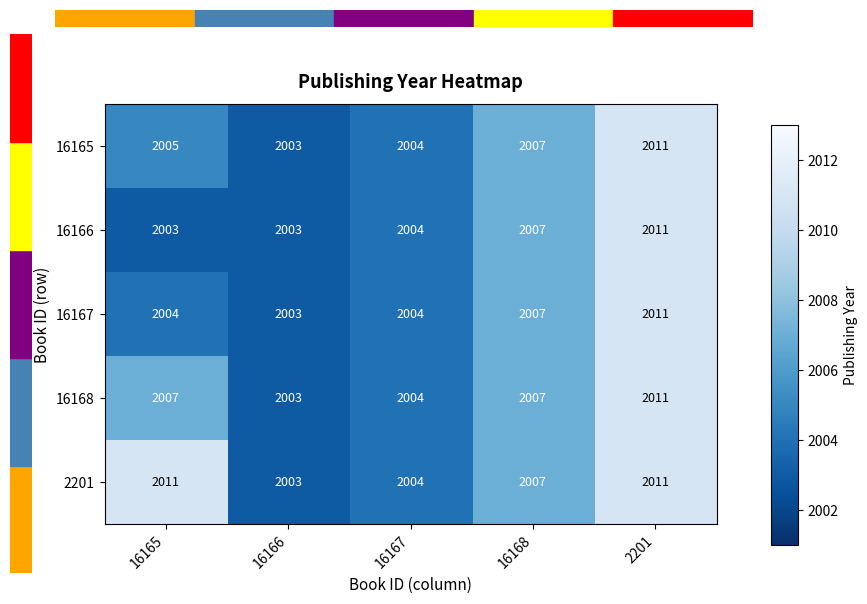

Which category has the highest value in the 16168 series?

2201